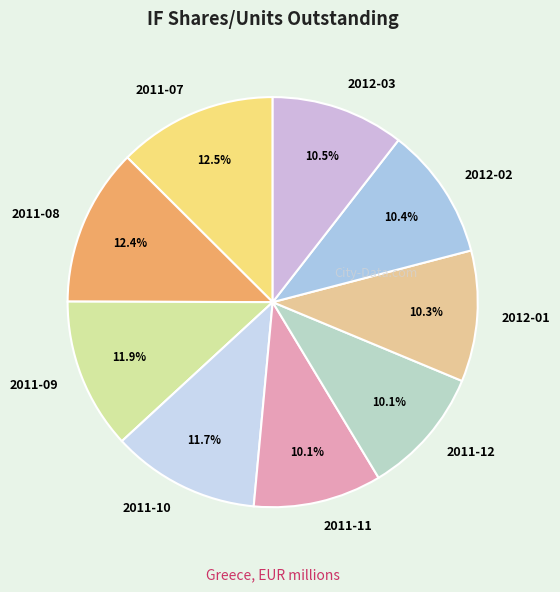

What is the ratio of the value at 2011-09 to the value at 2011-10?

1.0